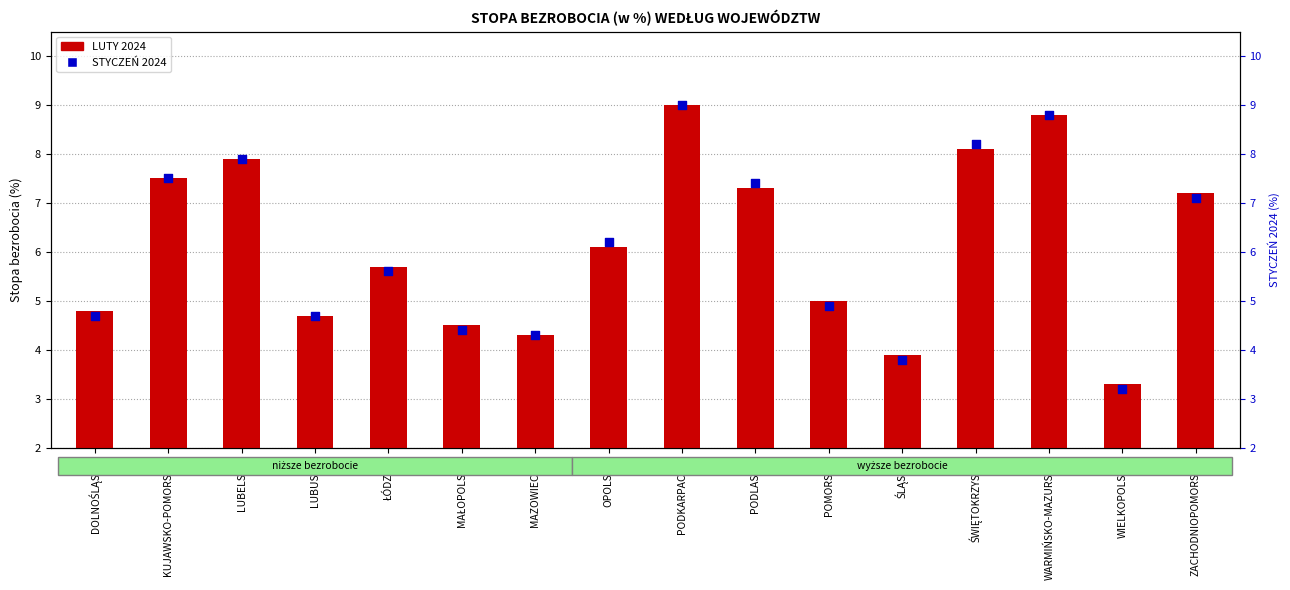

Between ŁÓDZKIE and KUJAWSKO-POMORSKIE, which is larger?

KUJAWSKO-POMORSKIE